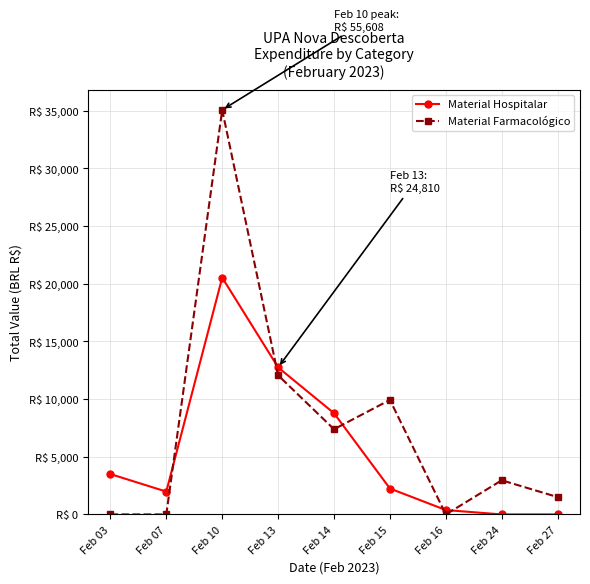

Which series has the largest total across all categories?

Material Farmacológico